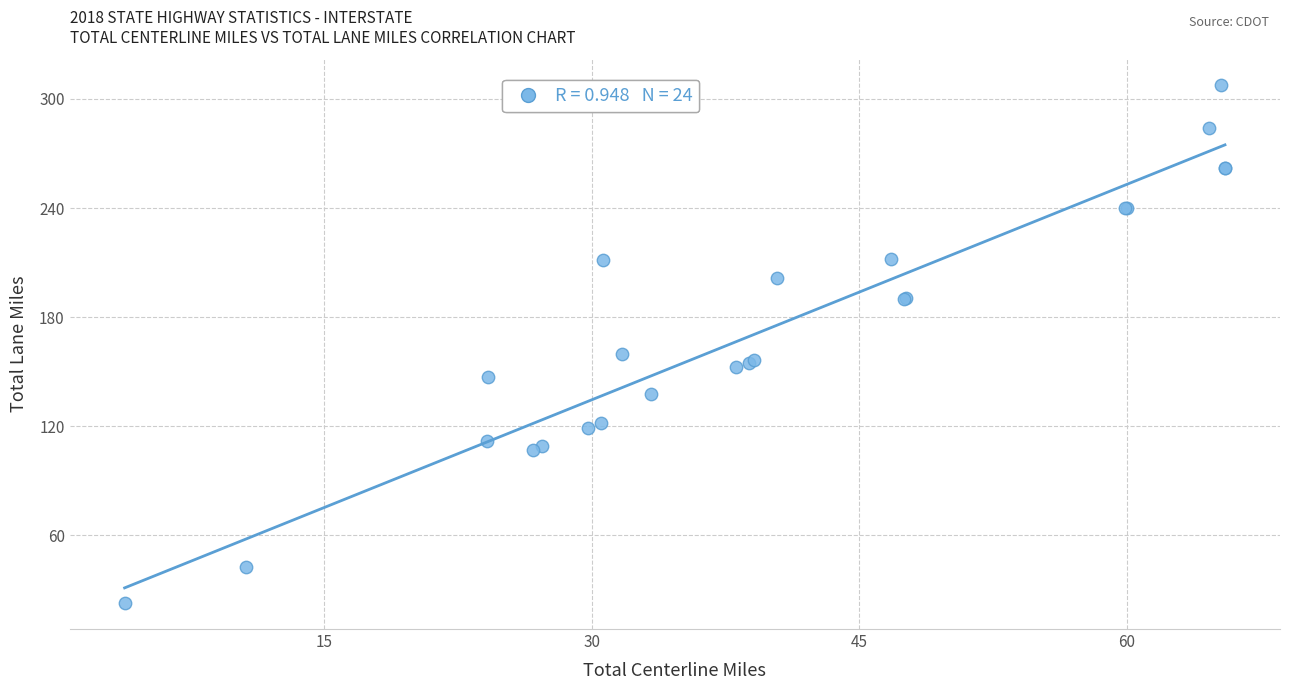

What Y value in the scatter plot is closest to 165?

159.7